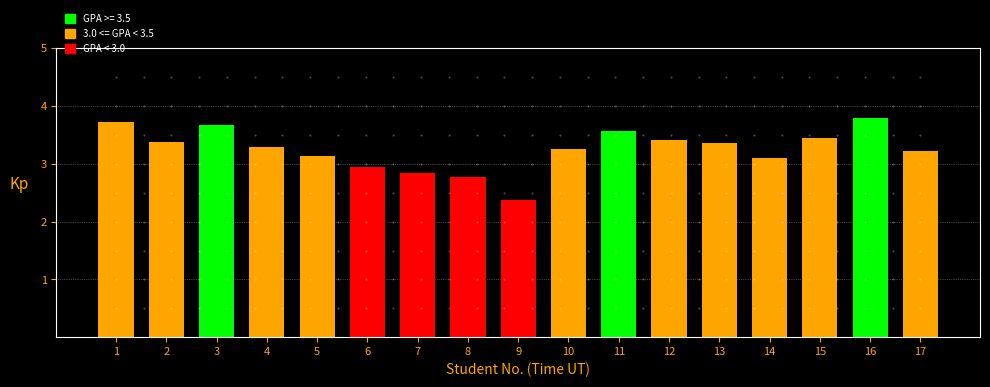

What is the maximum value shown in the chart?

3.8